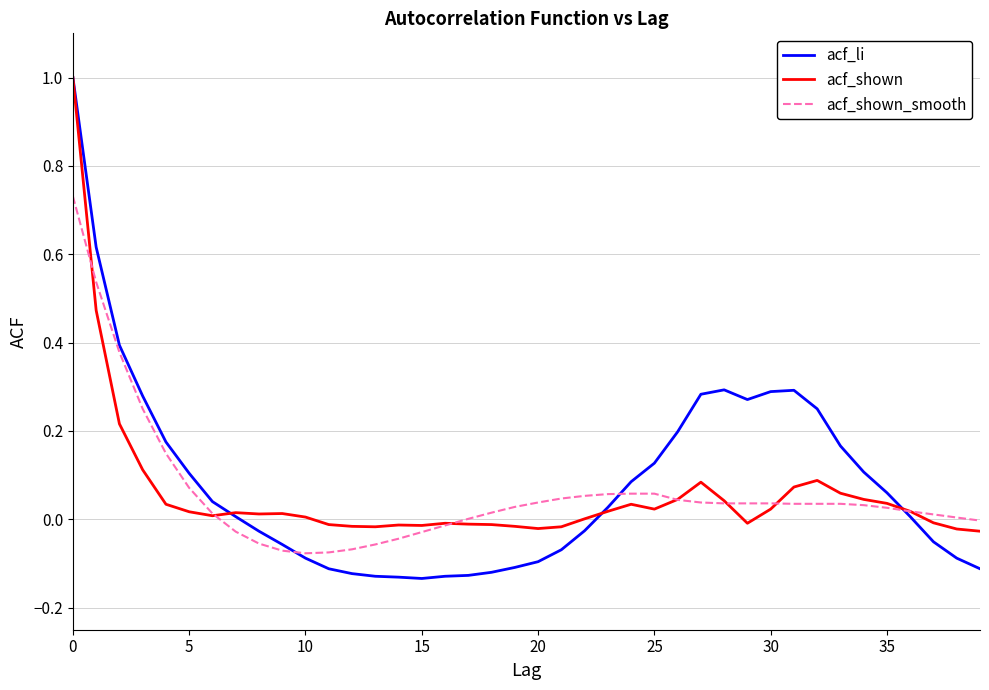

In acf_shown, how many points are higher than both neighbors (excluding endpoints)?

7